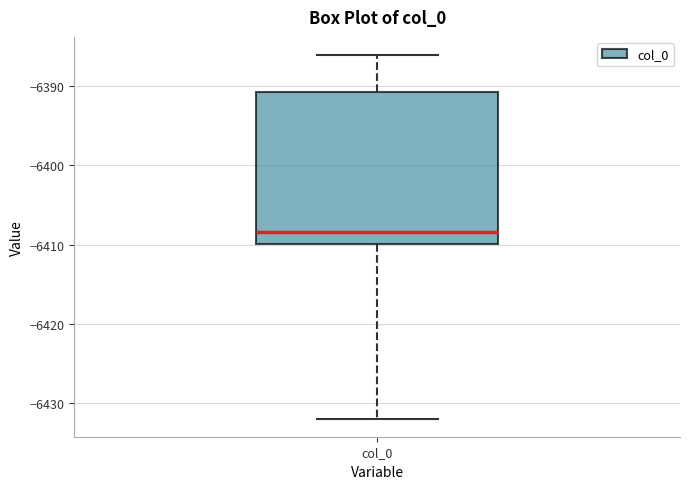

Read this box plot against the y-axis: the position of the median line, the range covered by the box, and the ends of both whiskers. The values are not printed on the chart, so give them approximately, as read against the axis.

median -6408, box -6410 to -6391, whiskers -6432 to -6386